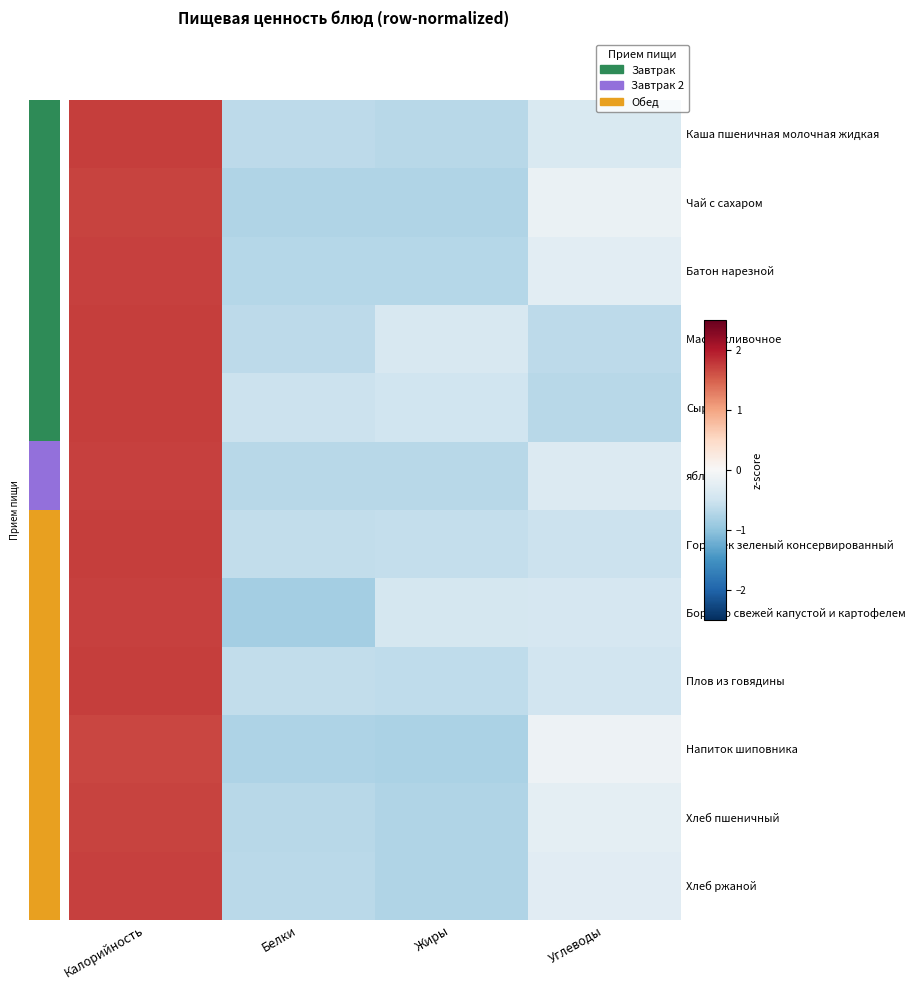

List the series in order of their peak value, highest first.

Горошек зеленый консервированный, Плов из говядины, Сыр, Масло сливочное, Каша пшеничная молочная жидкая, яблоки, Хлеб ржаной, Борщ со свежей капустой и картофелем, Батон нарезной, Хлеб пшеничный, Чай с сахаром, Напиток шиповника